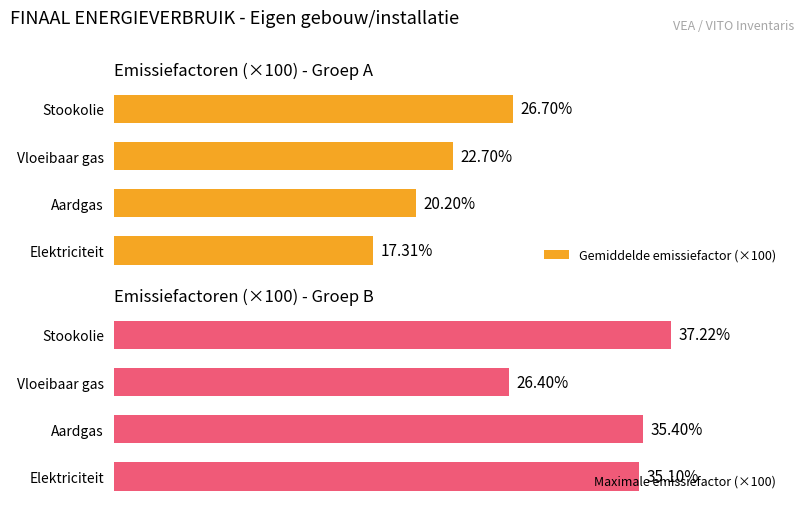

Which series has the largest range (max minus min)?

Maximale emissiefactor (×100)